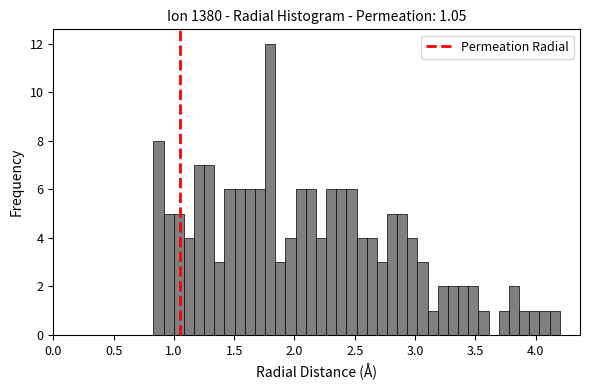

Around what value on the x-axis is the tallest bar? Give the approximate position of its centre, as read against the axis.

1.80